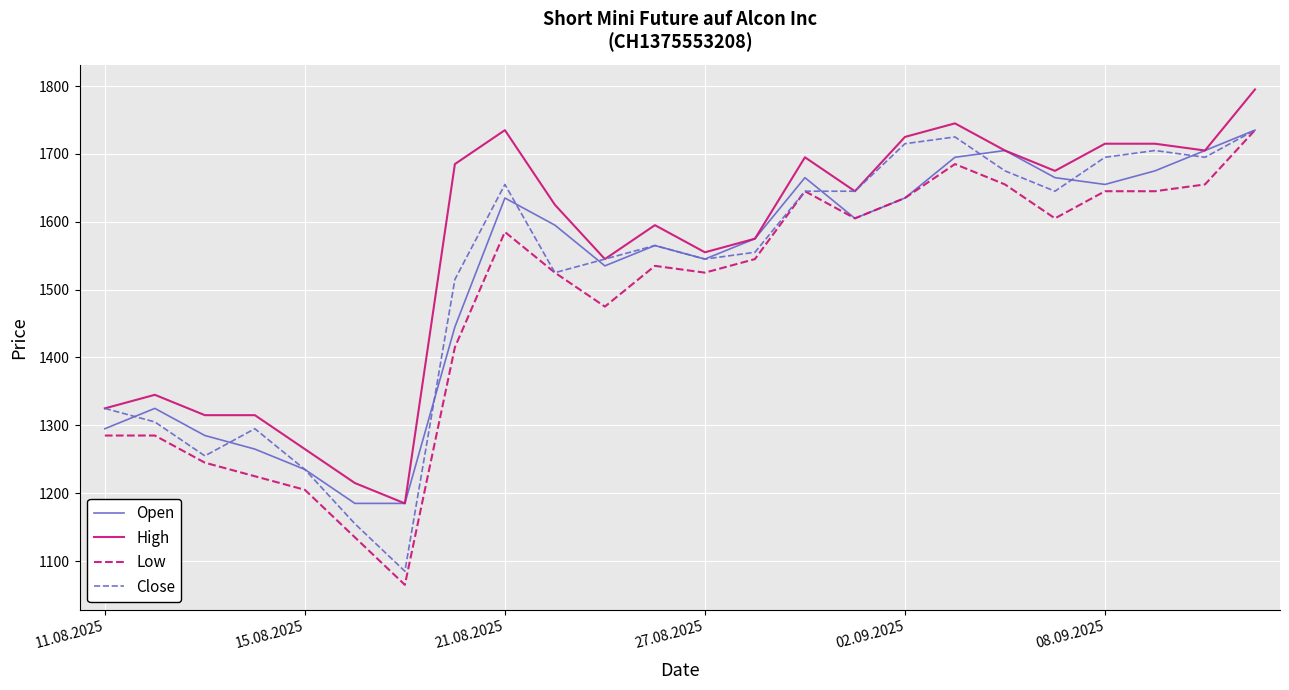

What is the maximum value for High?

1795